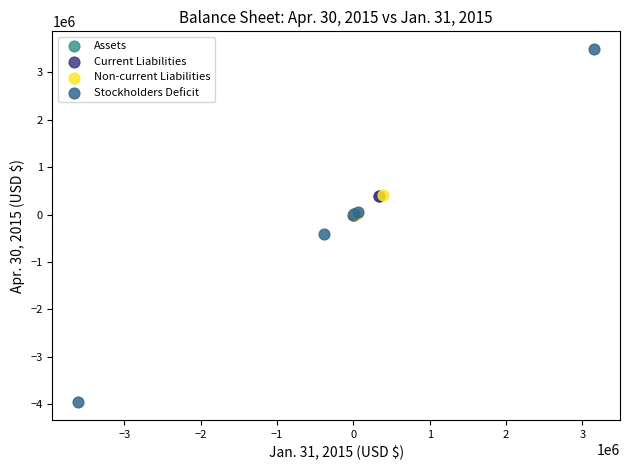

Which series contains the highest Y value?

Stockholders Deficit